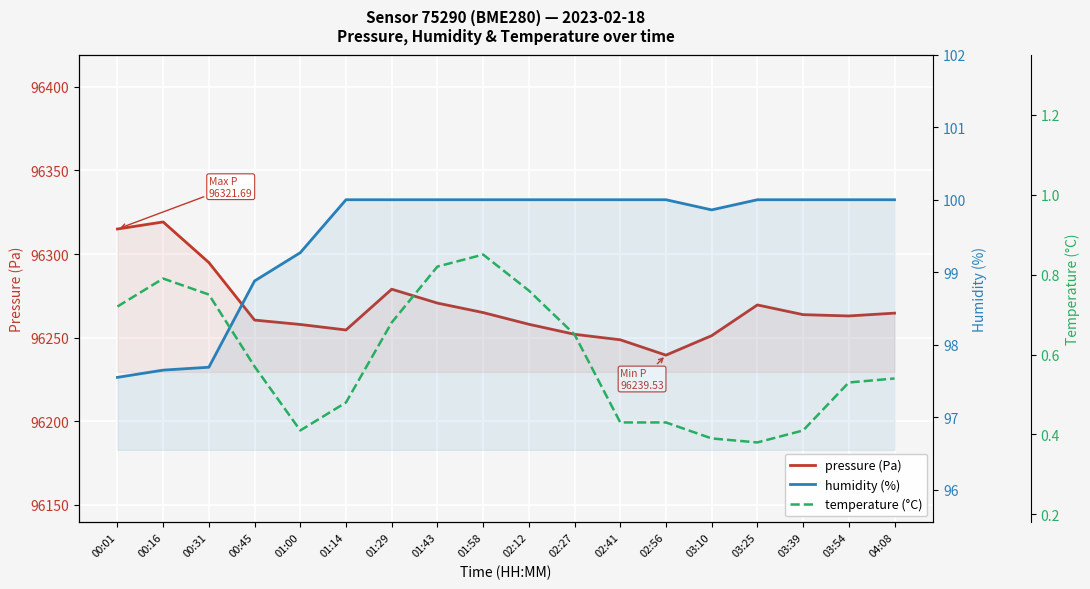

What is the label of the 8th point from the left?

01:43